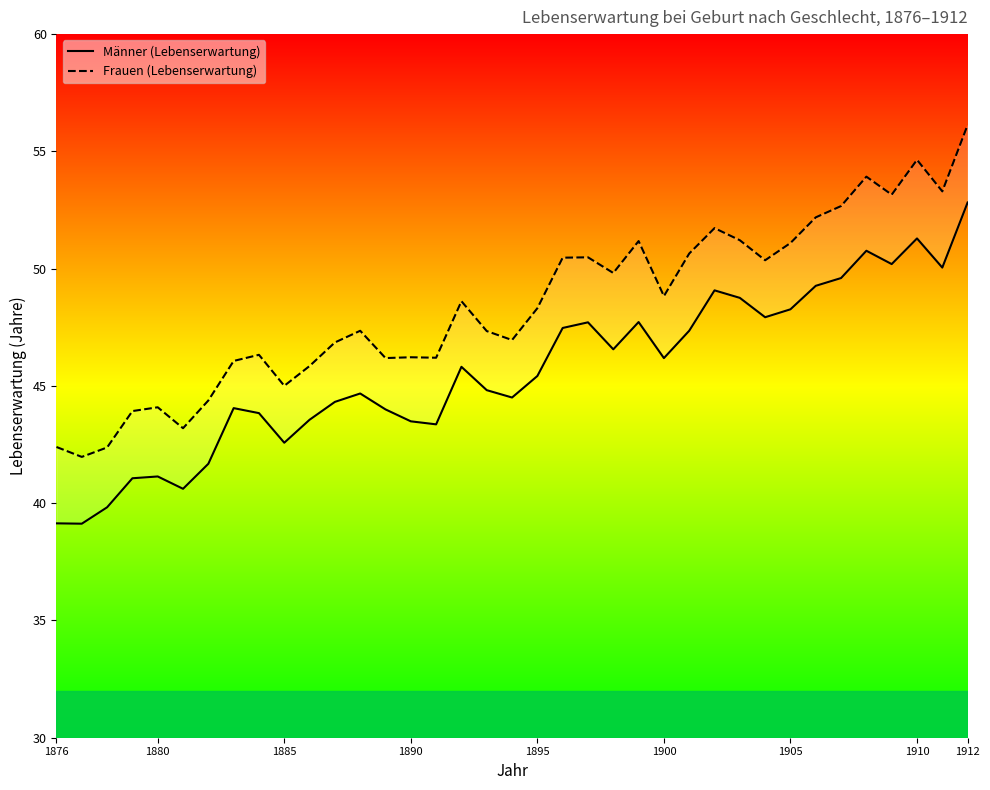

How many series are shown in this chart?

2